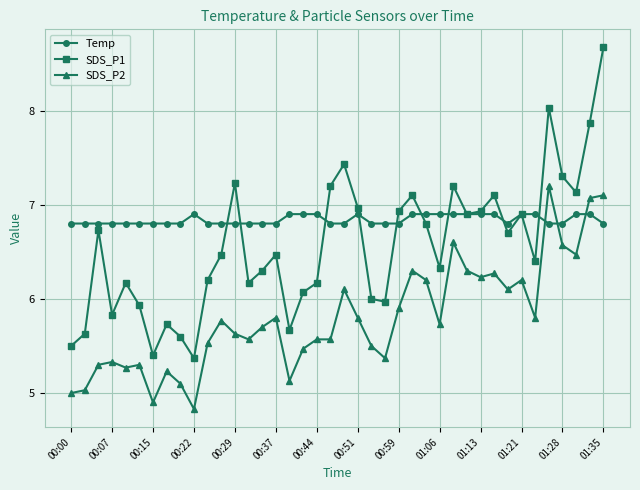

What is the sum of all SDS_P1 values?

262.5